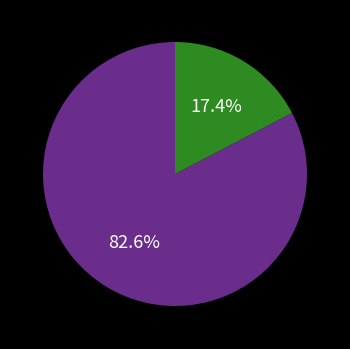

Is there a majority slice in this chart?

Yes